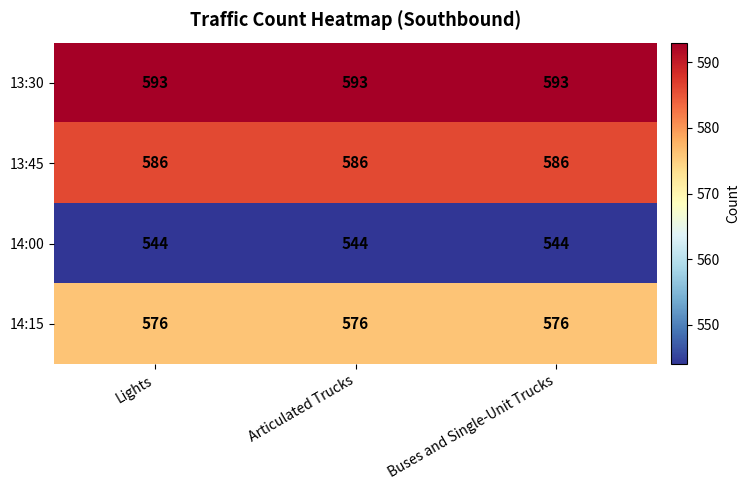

True or false: 14:15 has a value of 955 at Lights.

False